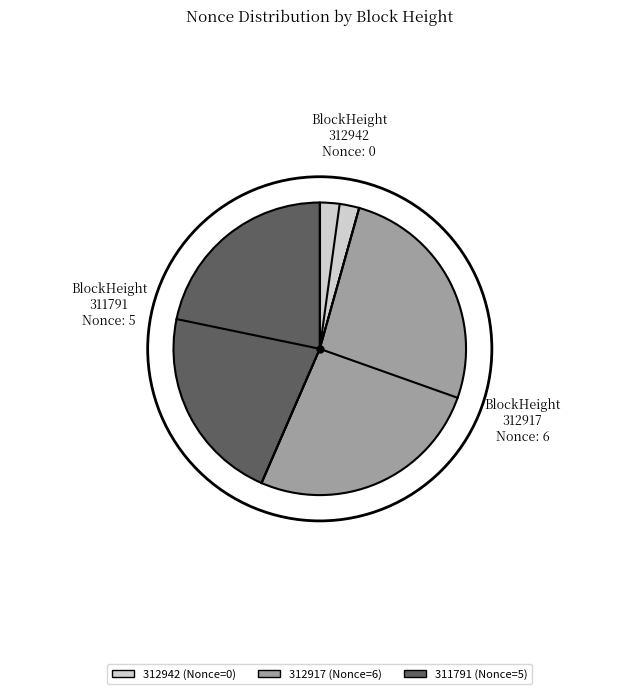

What is the largest slice in the pie chart?

312917